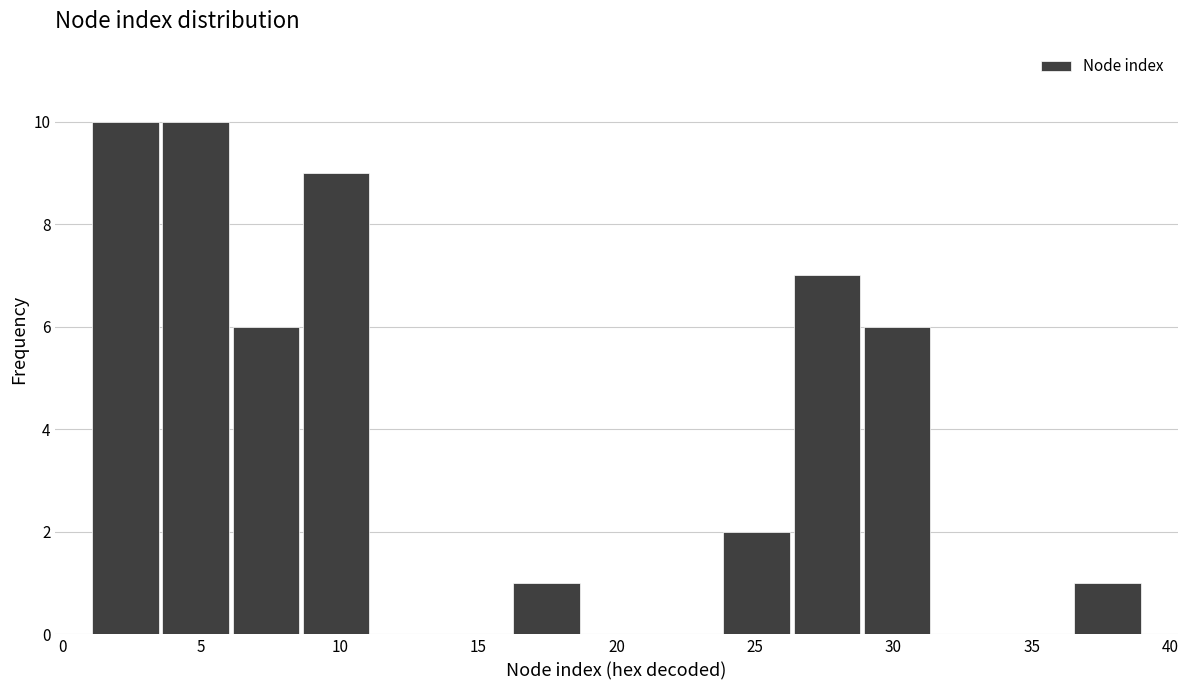

Reading left to right, transcribe this chart: for each bar, give the range it covers on the x-axis and its height. Neither the bar edges nor the heights are printed on the chart, so give them approximately, as read against the axes.

1.0 to 3.5: 10
3.5 to 6.0: 10
6.0 to 8.5: 6
8.5 to 11.0: 9
11.0 to 13.5: 0
13.5 to 16.0: 0
16.0 to 18.5: 1
18.5 to 21.5: 0
21.5 to 24.0: 0
24.0 to 26.5: 2
26.5 to 29.0: 7
29.0 to 31.5: 6
31.5 to 34.0: 0
34.0 to 36.5: 0
36.5 to 39.0: 1